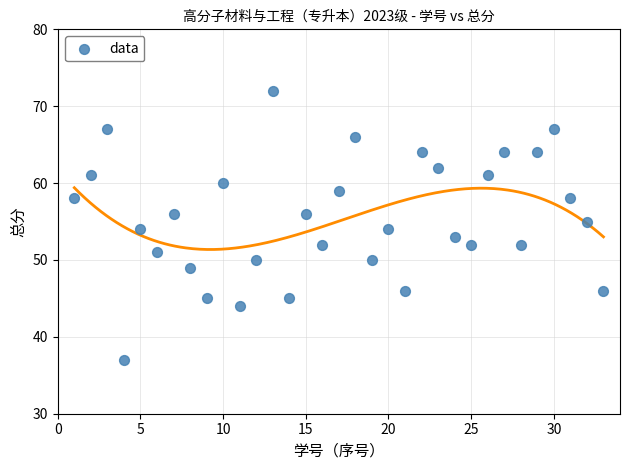

What is the range of X values (max minus min)?

32